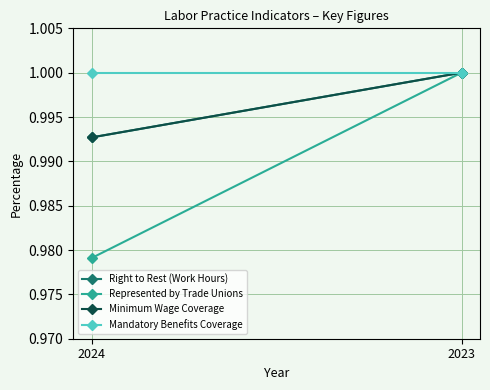

What value does the Minimum Wage Coverage series have at 2024?

1.0